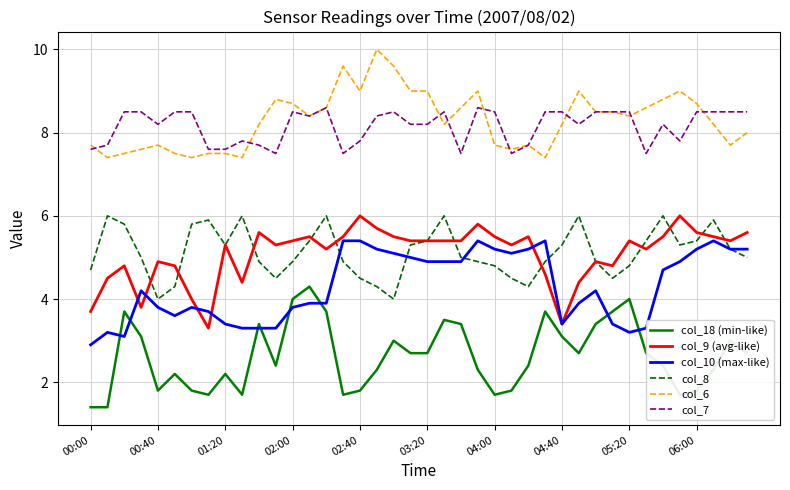

What is the sum of all col_9 (avg-like) values?

203.2